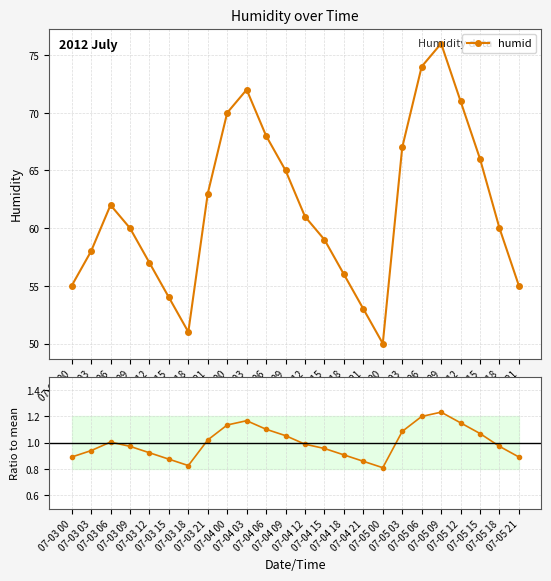

Reading left to right, extract all data points from this chart.

humid: 07-03 00=55.0	07-03 03=58.0	07-03 06=62.0	07-03 09=60.0	07-03 12=57.0	07-03 15=54.0	07-03 18=51.0	07-03 21=63.0	07-04 00=70.0	07-04 03=72.0	07-04 06=68.0	07-04 09=65.0	07-04 12=61.0	07-04 15=59.0	07-04 18=56.0	07-04 21=53.0	07-05 00=50.0	07-05 03=67.0	07-05 06=74.0	07-05 09=76.0	07-05 12=71.0	07-05 15=66.0	07-05 18=60.0	07-05 21=55.0
ratio to mean: 07-03 00=0.9	07-03 03=0.9	07-03 06=1.0	07-03 09=1.0	07-03 12=0.9	07-03 15=0.9	07-03 18=0.8	07-03 21=1.0	07-04 00=1.1	07-04 03=1.2	07-04 06=1.1	07-04 09=1.1	07-04 12=1.0	07-04 15=1.0	07-04 18=0.9	07-04 21=0.9	07-05 00=0.8	07-05 03=1.1	07-05 06=1.2	07-05 09=1.2	07-05 12=1.1	07-05 15=1.1	07-05 18=1.0	07-05 21=0.9